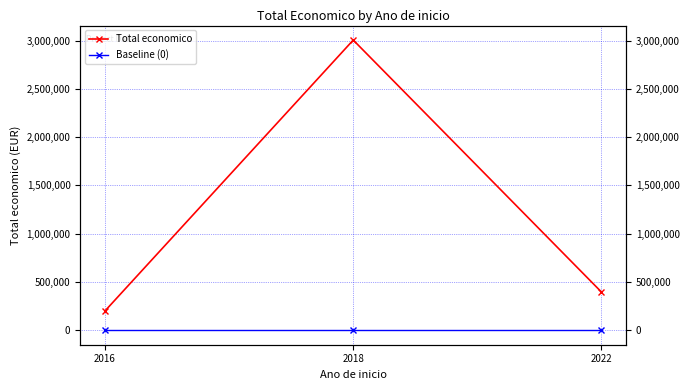

What is the total value across all series at 2022?

395340